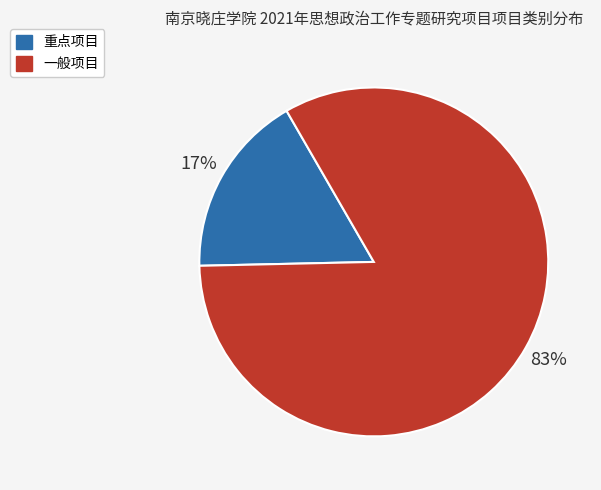

Count the number of slices in the pie.

2